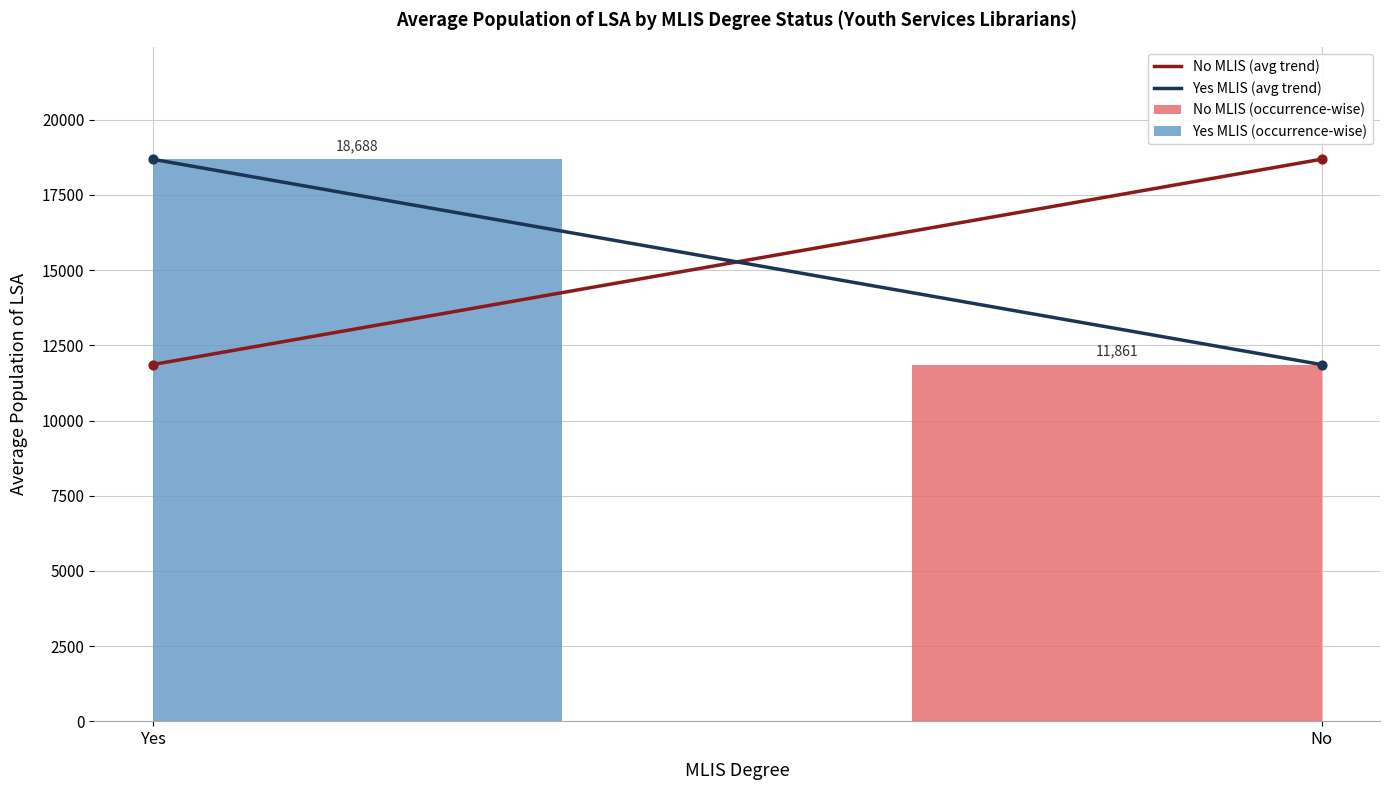

What is the total value across all series at Yes?

30548.3